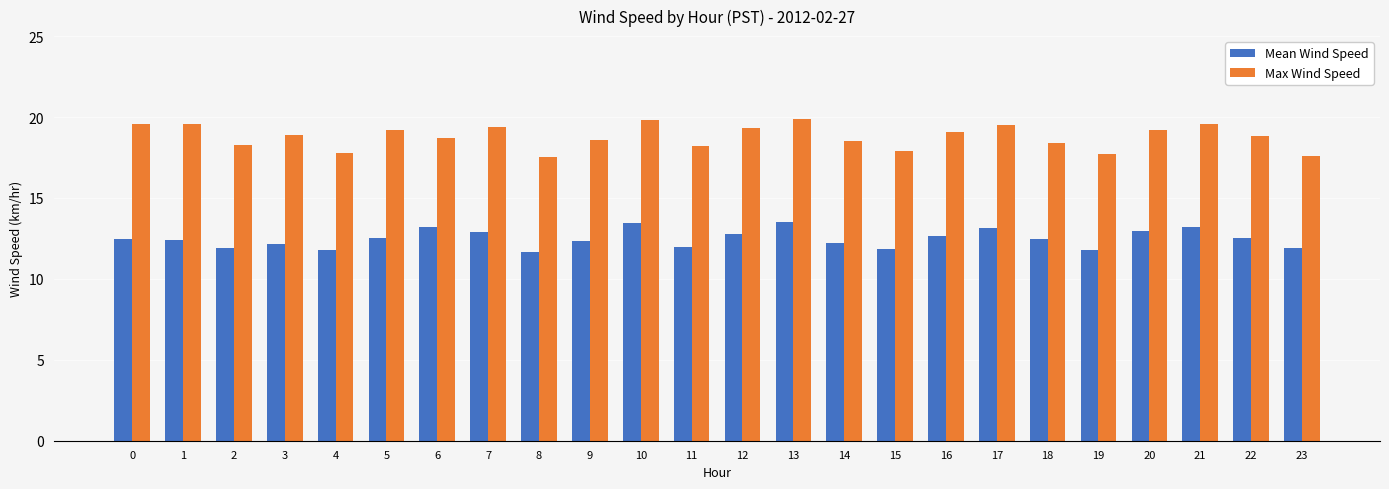

What value does the Max Wind Speed series have at 3?

18.9